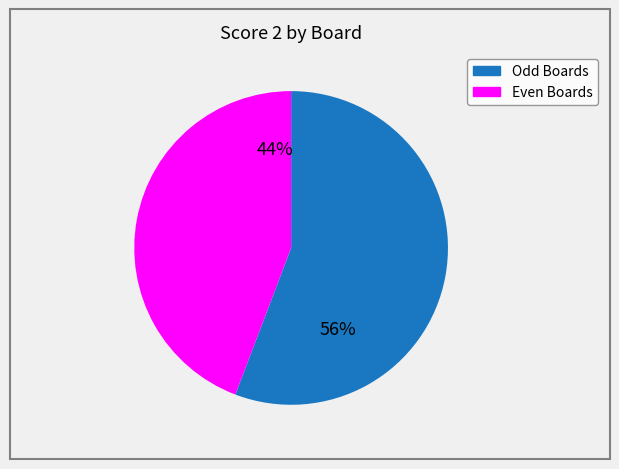

To the nearest percent, what is the average slice percentage?

50%